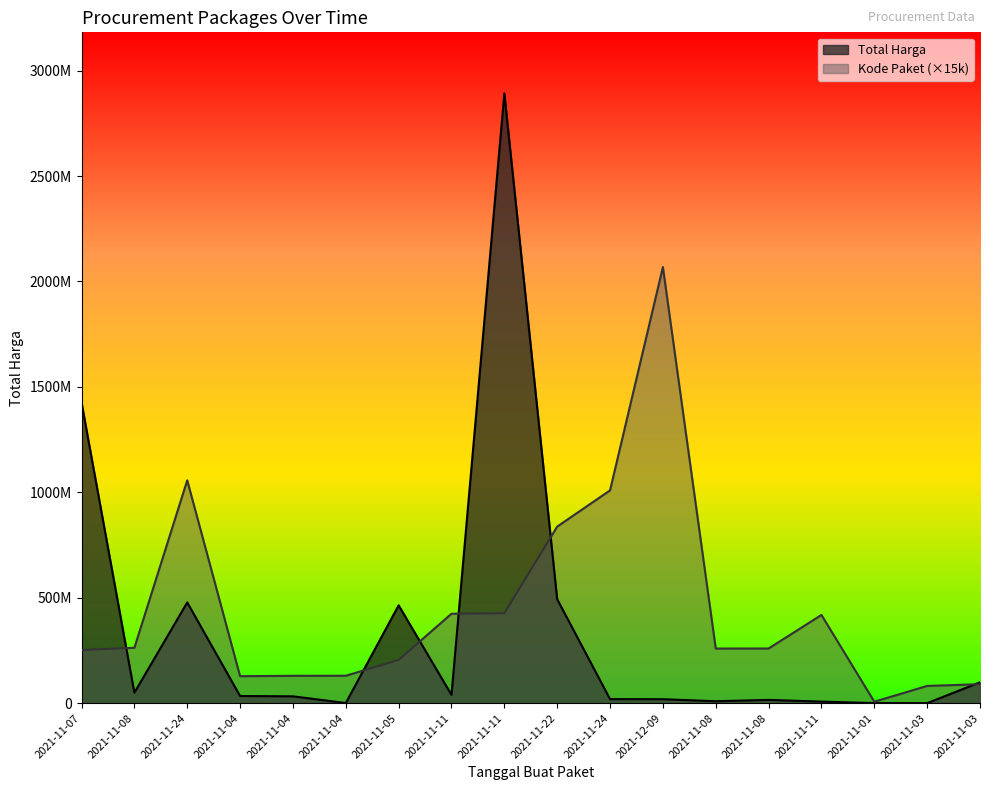

At which label is Total Harga closest to 1446100000?

2021-11-07